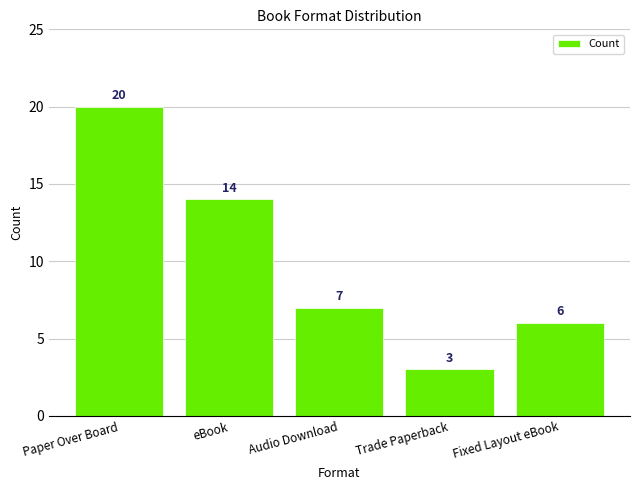

True or false: the data shows 9 at Paper Over Board.

False